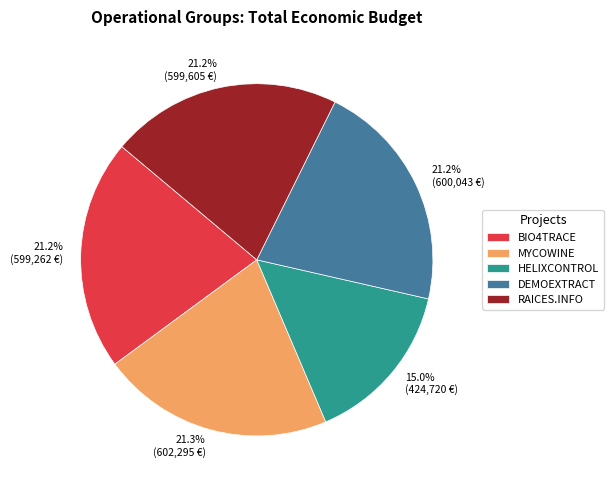

Count the number of slices in the pie.

5